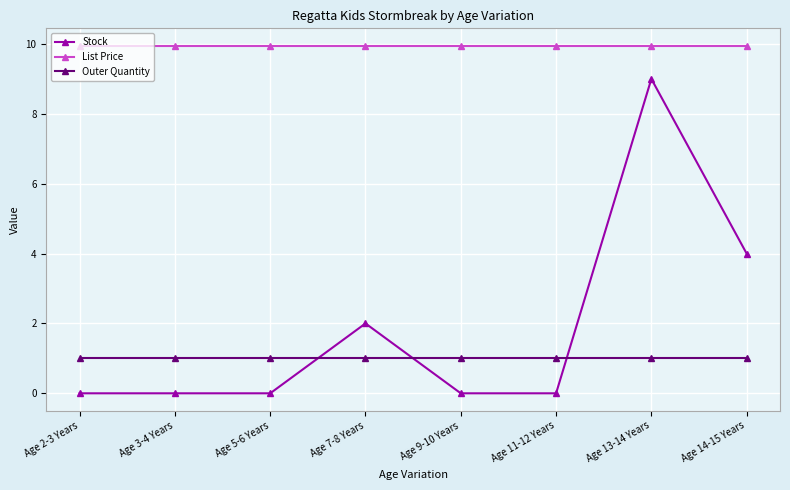

What is the maximum value for Outer Quantity?

1.0